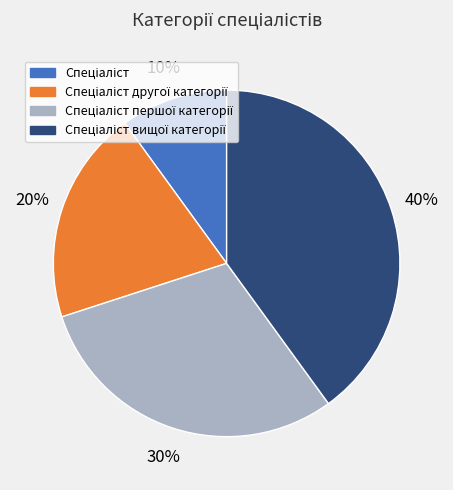

Is there any slice that represents more than half of the pie?

No